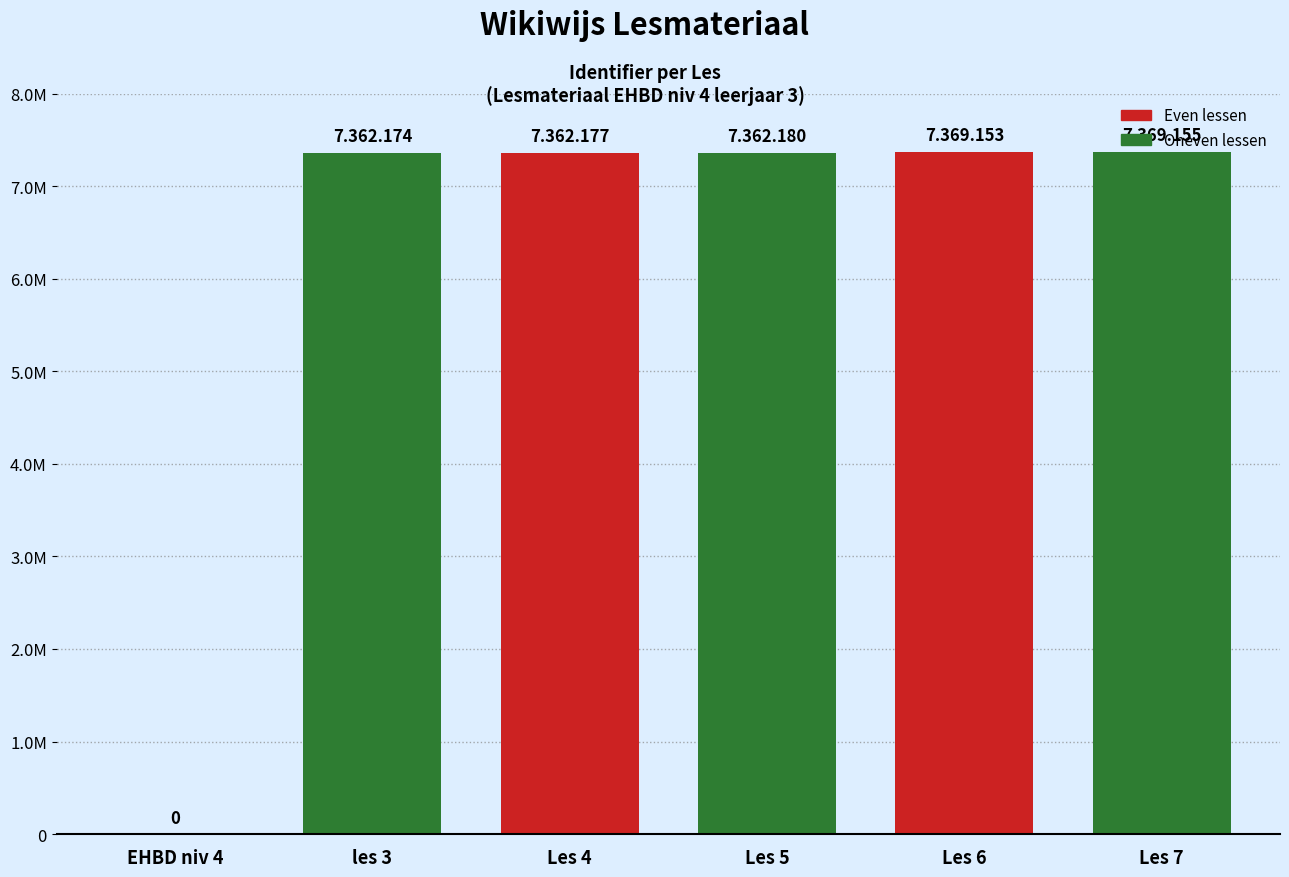

Is it true that the value at Les 4 is 7362177?

True